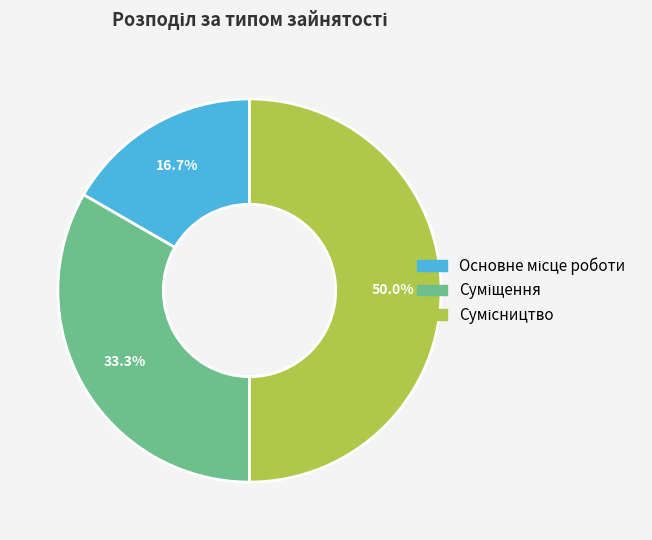

How many segments does this pie chart have?

3